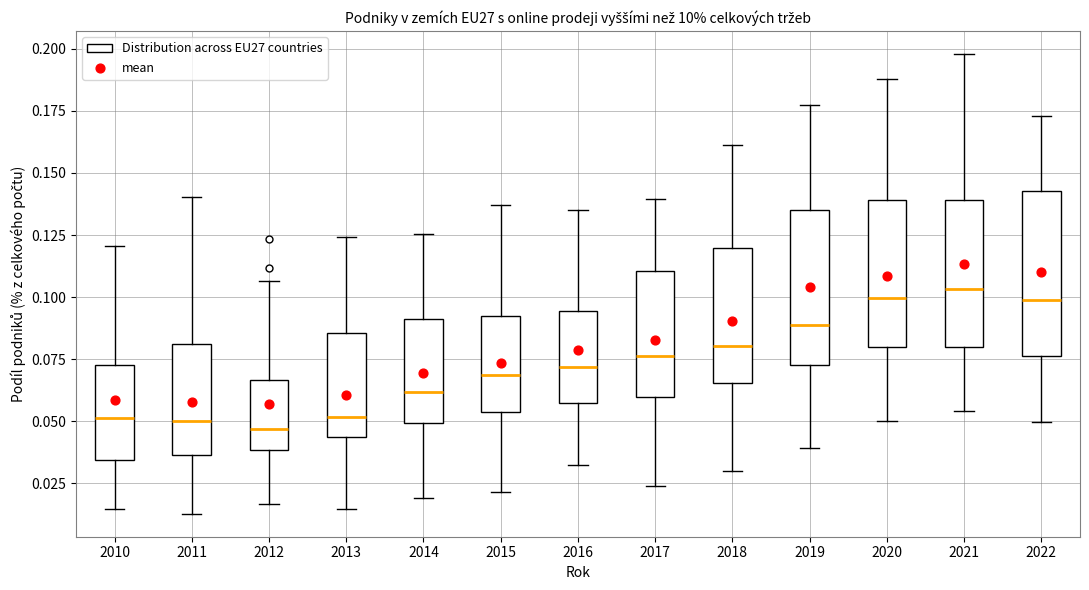

Reading left to right, read every box against the y-axis: the position of its median line, the range the box covers, and the ends of its whiskers. The values are not printed on the chart, so give them approximately, as read against the axis.

2010: median 0.050, box 0.035 to 0.075, whiskers 0.015 to 0.120
2011: median 0.050, box 0.035 to 0.080, whiskers 0.015 to 0.140
2012: median 0.045, box 0.040 to 0.065, whiskers 0.015 to 0.105
2013: median 0.050, box 0.045 to 0.085, whiskers 0.015 to 0.125
2014: median 0.060, box 0.050 to 0.090, whiskers 0.020 to 0.125
2015: median 0.070, box 0.055 to 0.090, whiskers 0.020 to 0.135
2016: median 0.070, box 0.060 to 0.095, whiskers 0.030 to 0.135
2017: median 0.075, box 0.060 to 0.110, whiskers 0.025 to 0.140
2018: median 0.080, box 0.065 to 0.120, whiskers 0.030 to 0.160
2019: median 0.090, box 0.070 to 0.135, whiskers 0.040 to 0.175
2020: median 0.100, box 0.080 to 0.140, whiskers 0.050 to 0.190
2021: median 0.105, box 0.080 to 0.140, whiskers 0.055 to 0.200
2022: median 0.100, box 0.075 to 0.145, whiskers 0.050 to 0.175